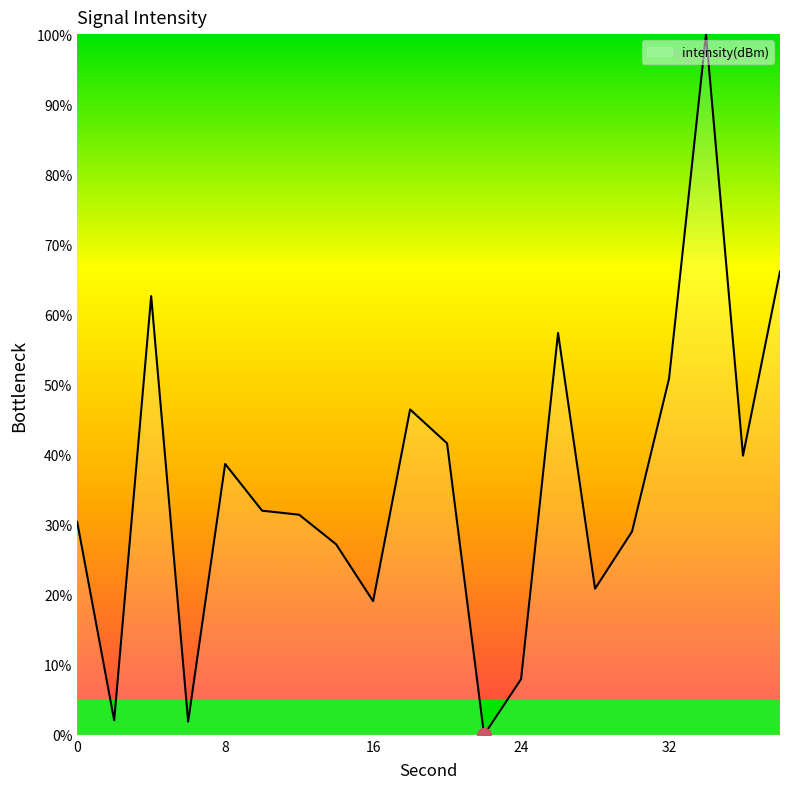

What is the greatest value displayed?

100.0